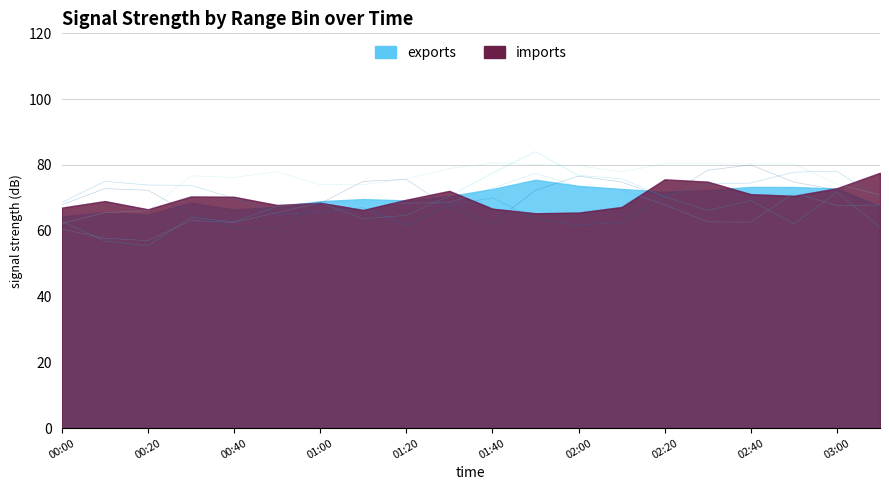

The 4.615 series shows 71.1 at 02:40. True or false?

True